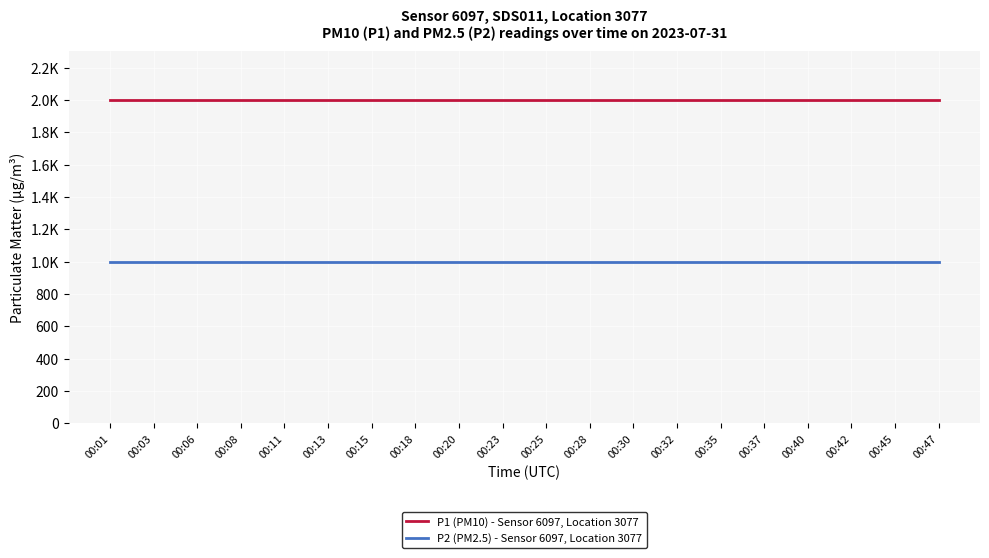

What is the maximum value for P2 (PM2.5) - Sensor 6097, Location 3077?

999.9